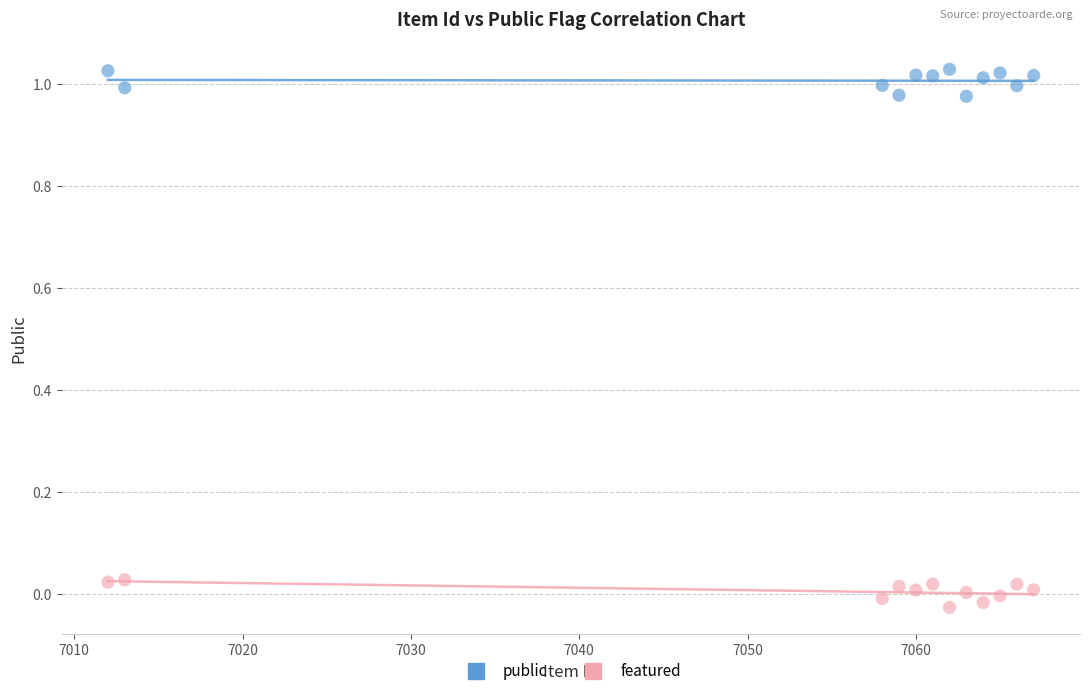

Which series reaches the maximum Y coordinate?

public